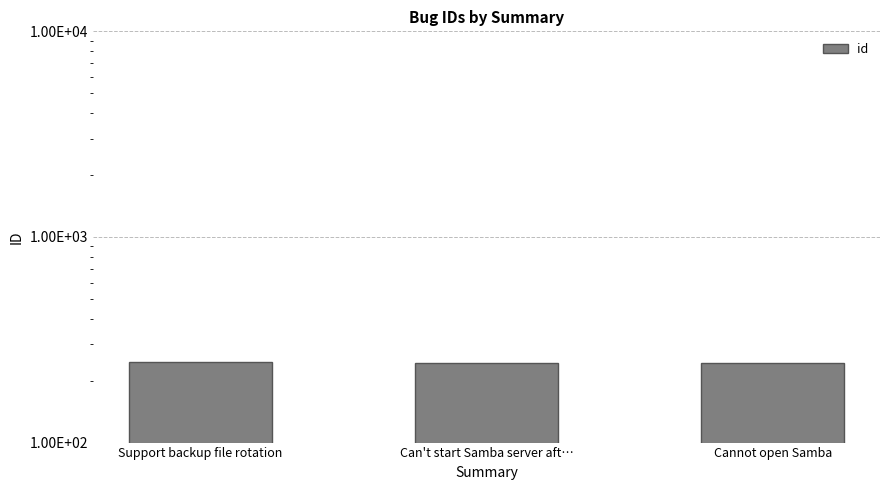

What is the difference between the maximum and minimum values?

3